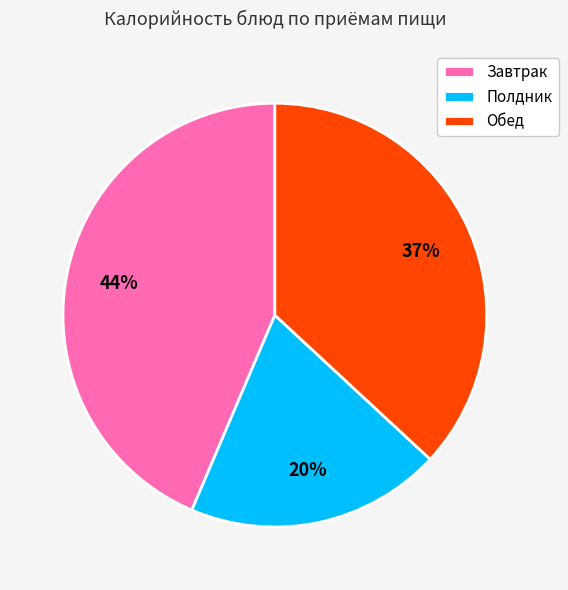

Is the sum of Завтрак and Обед greater than half?

Yes